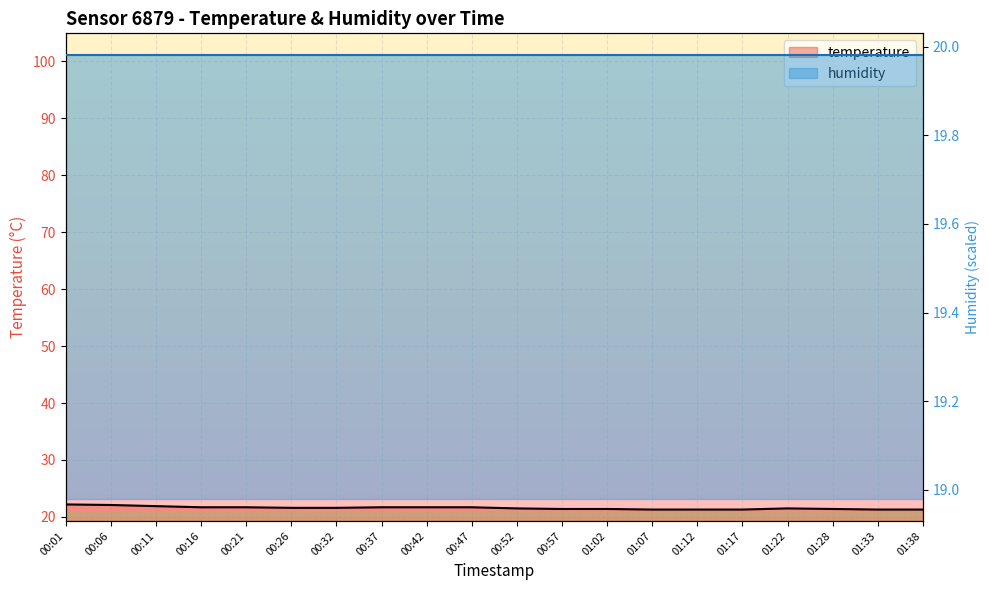

What is the label of the 18th point from the right?

00:11